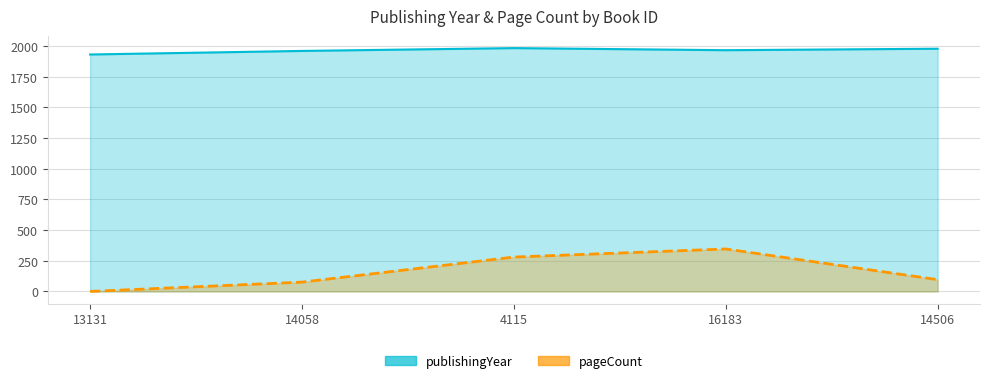

At which label is pageCount closest to 173?

14506